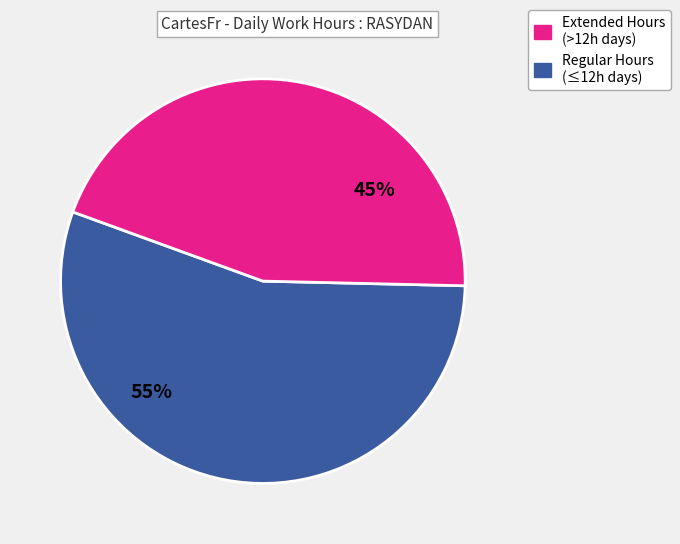

To the nearest percent, what is the difference between the largest and smallest slice percentages?

10%